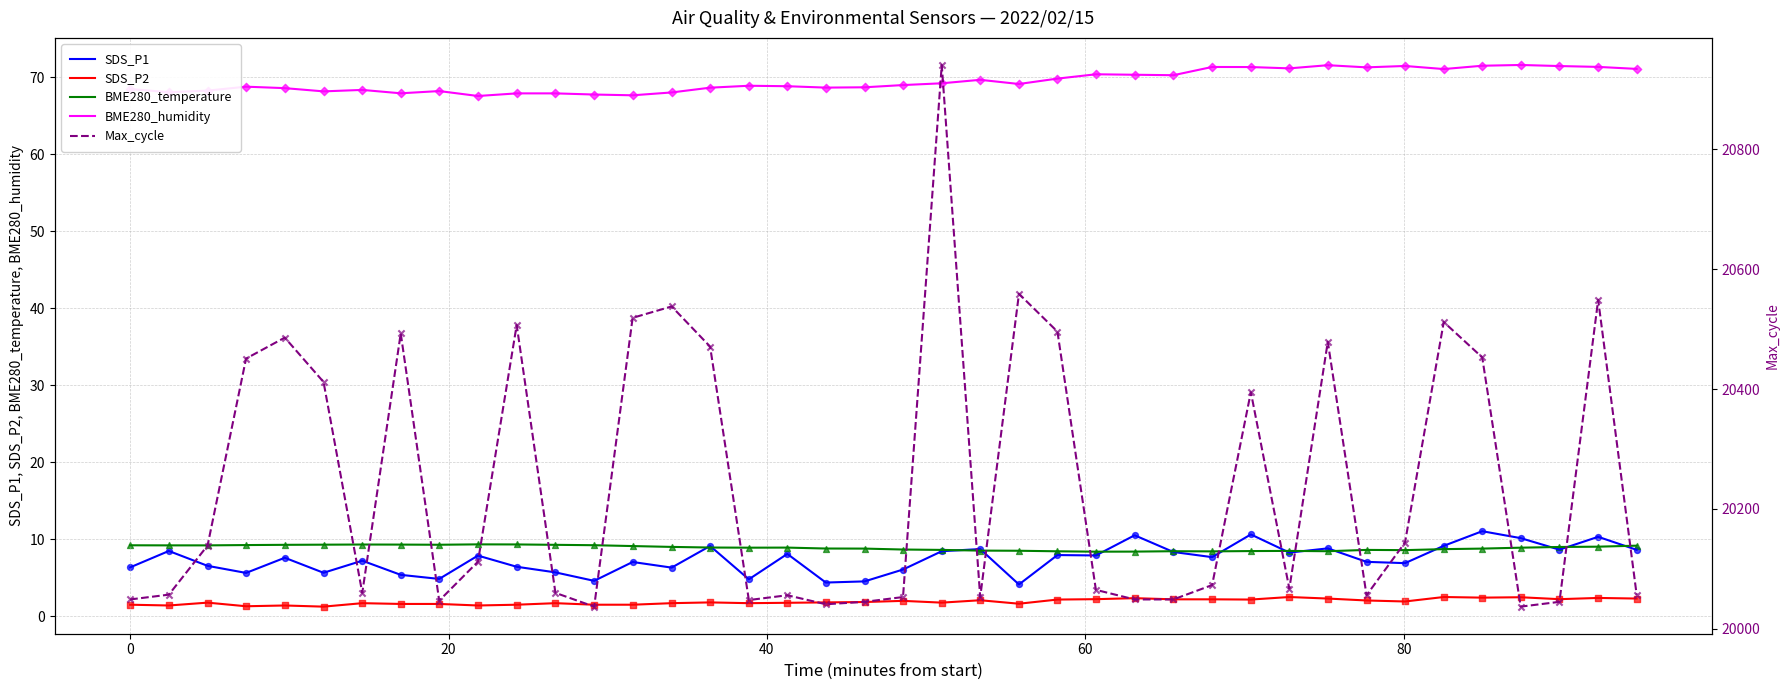

True or false: SDS_P2 and BME280_humidity intersect in this chart.

False